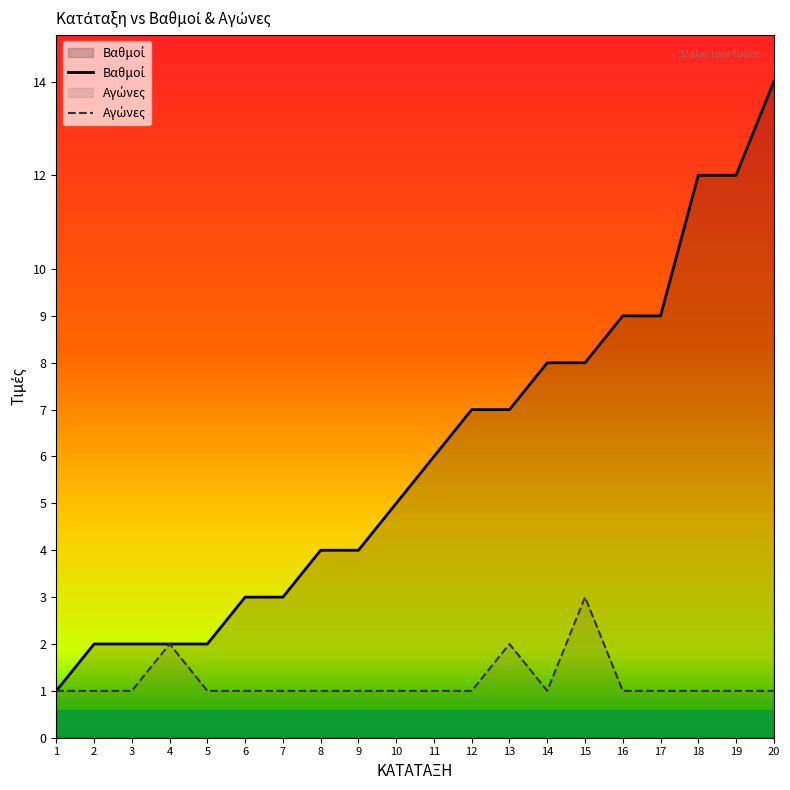

How many interior local valleys does the Αγώνες series have?

1